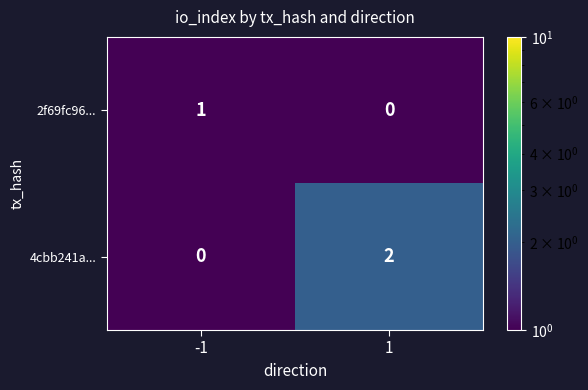

Reading right to left, list all the values displayed in this chart.

2f69fc96...: 1=0	-1=1
4cbb241a...: 1=2	-1=0